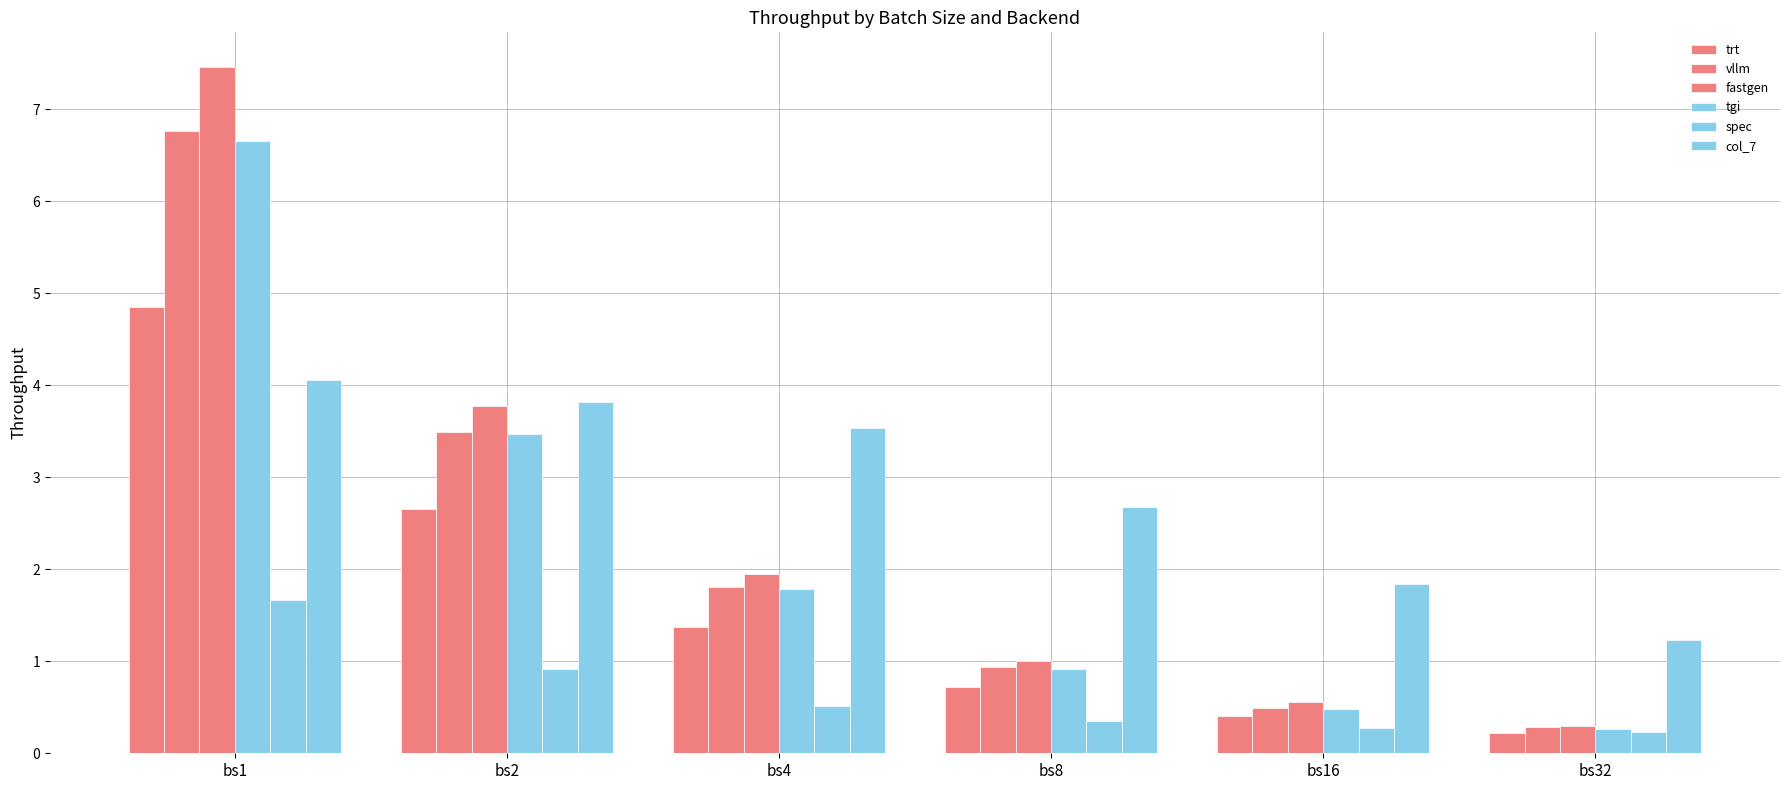

What is the sum of the fastgen values at bs8 and bs32?

1.3